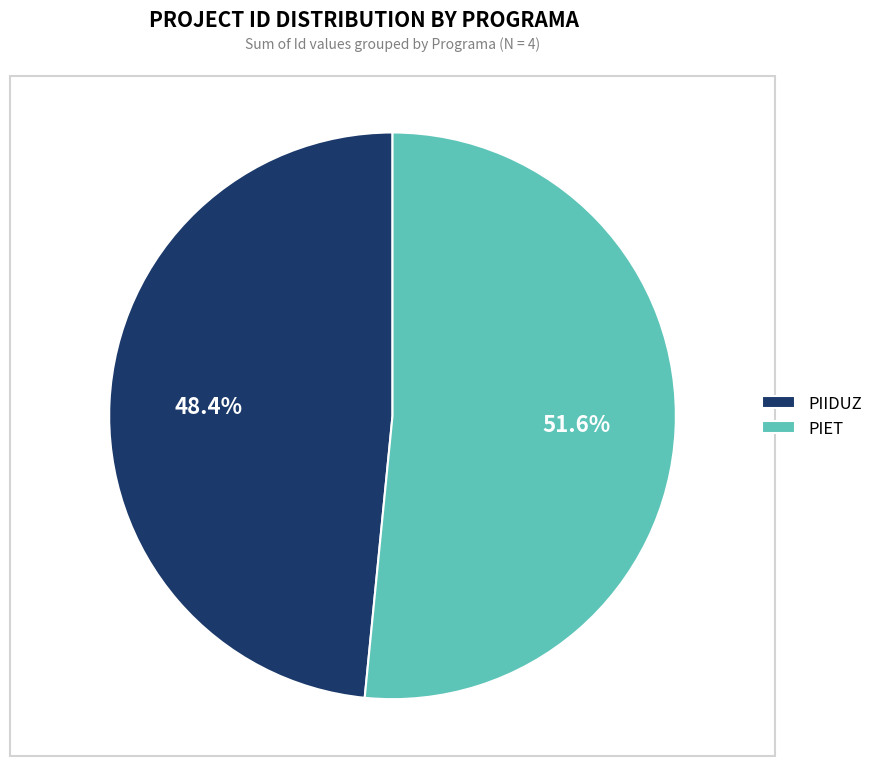

To the nearest percent, what is the difference between the PIIDUZ and PIET slice percentages?

3%